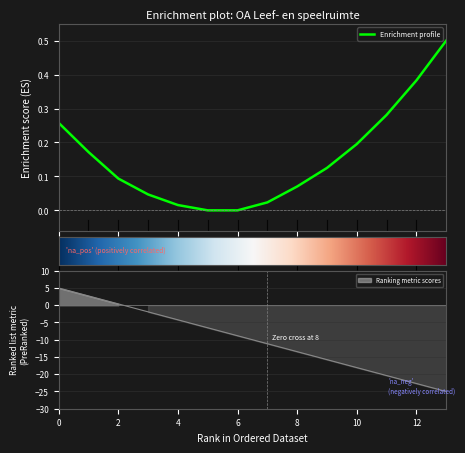

How many negative values are there?

11